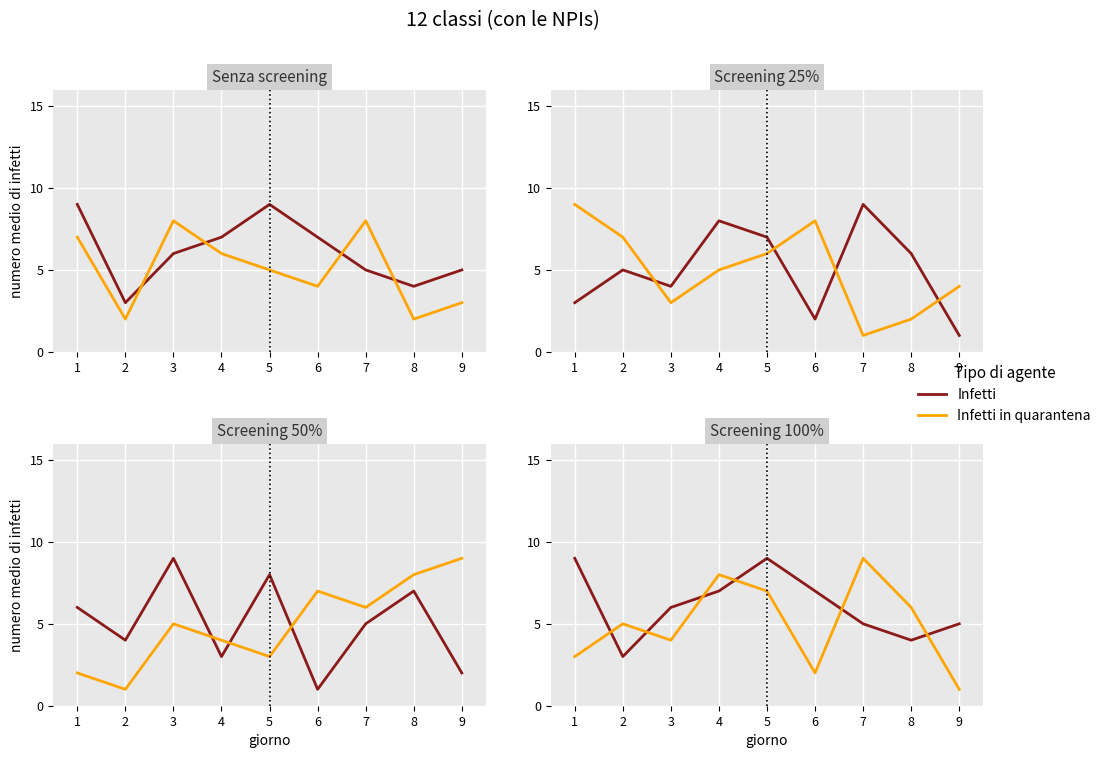

What is the difference between the maximum and minimum values in the Infetti series?

6